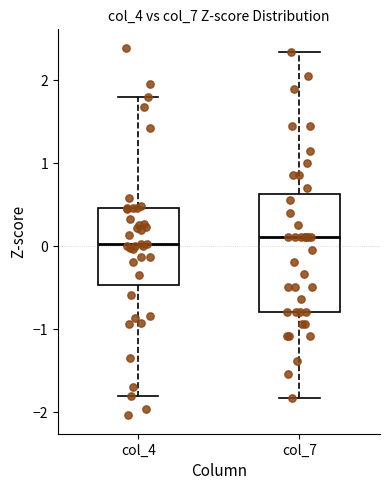

Which box is the tallest, from its lower edge to its upper edge?

col_7